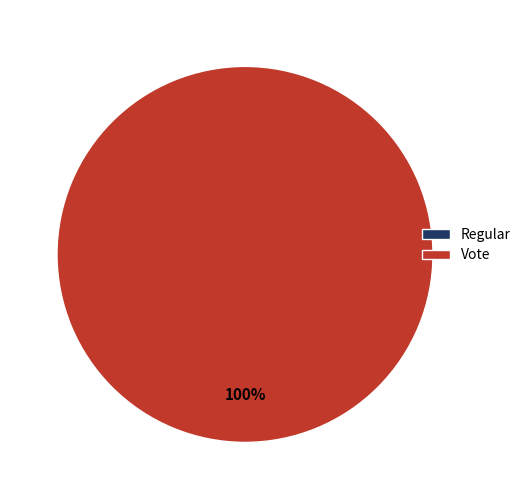

To the nearest percent, what is the difference between the largest and smallest slice percentages?

100%